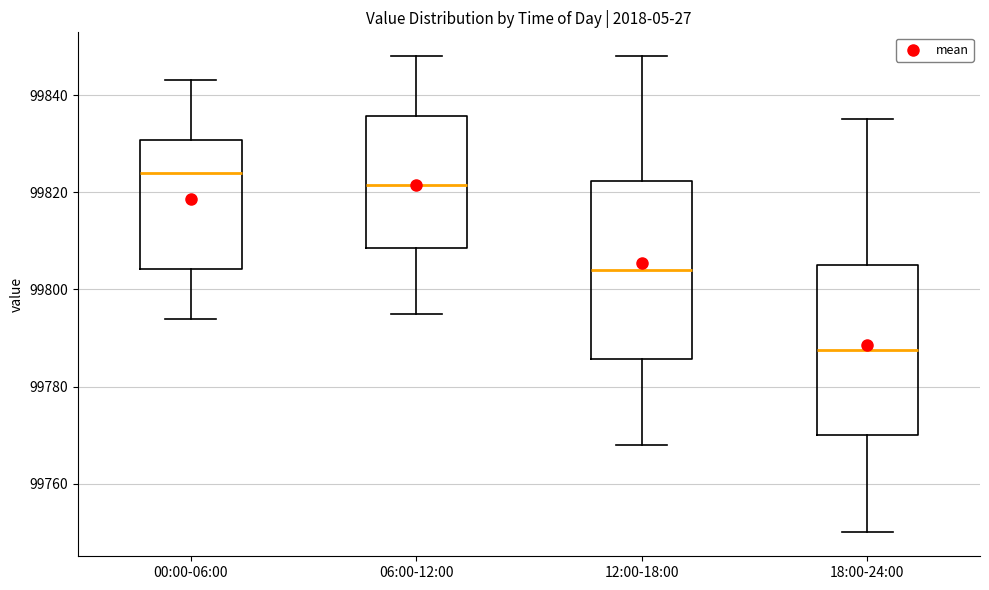

Reading left to right, transcribe this box plot: for each box, give where its median line is, the range the box spans, and where its two whiskers end, as read against the y-axis. The values are not printed on the chart, so give them approximately, as read against the axis.

00:00-06:00: median 99824, box 99804 to 99830, whiskers 99794 to 99844
06:00-12:00: median 99822, box 99808 to 99836, whiskers 99796 to 99848
12:00-18:00: median 99804, box 99786 to 99822, whiskers 99768 to 99848
18:00-24:00: median 99788, box 99770 to 99806, whiskers 99750 to 99836